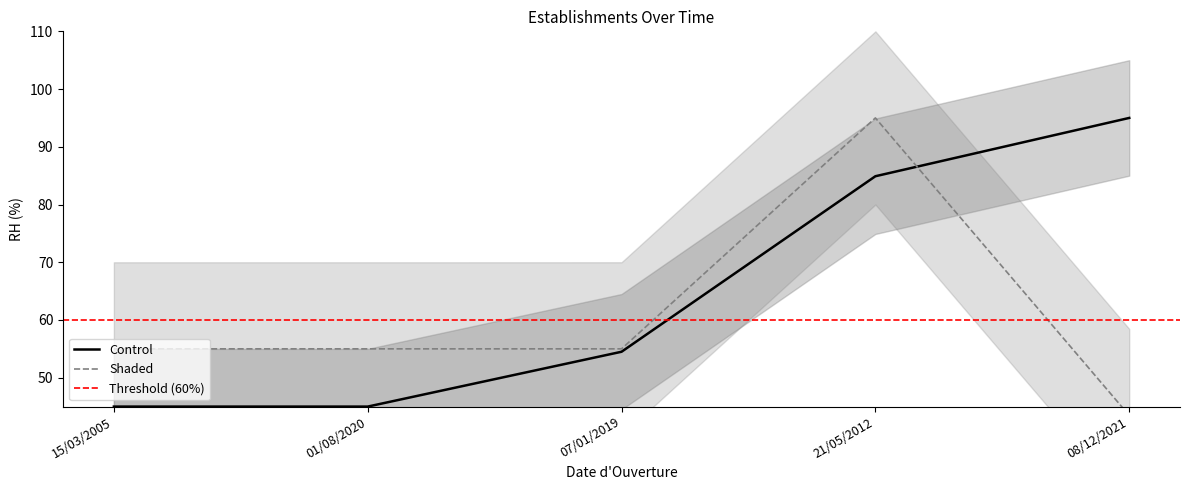

True or false: Shaded has more than 0 points higher than both neighbors.

True